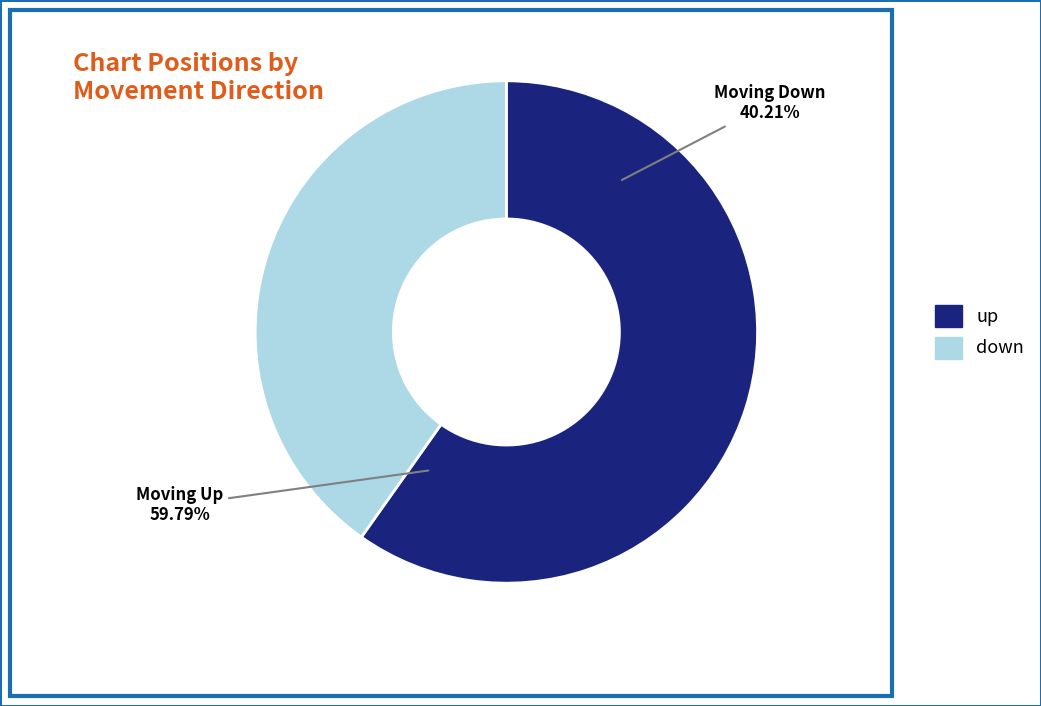

To the nearest percent, what is the combined percentage of up and down?

100%